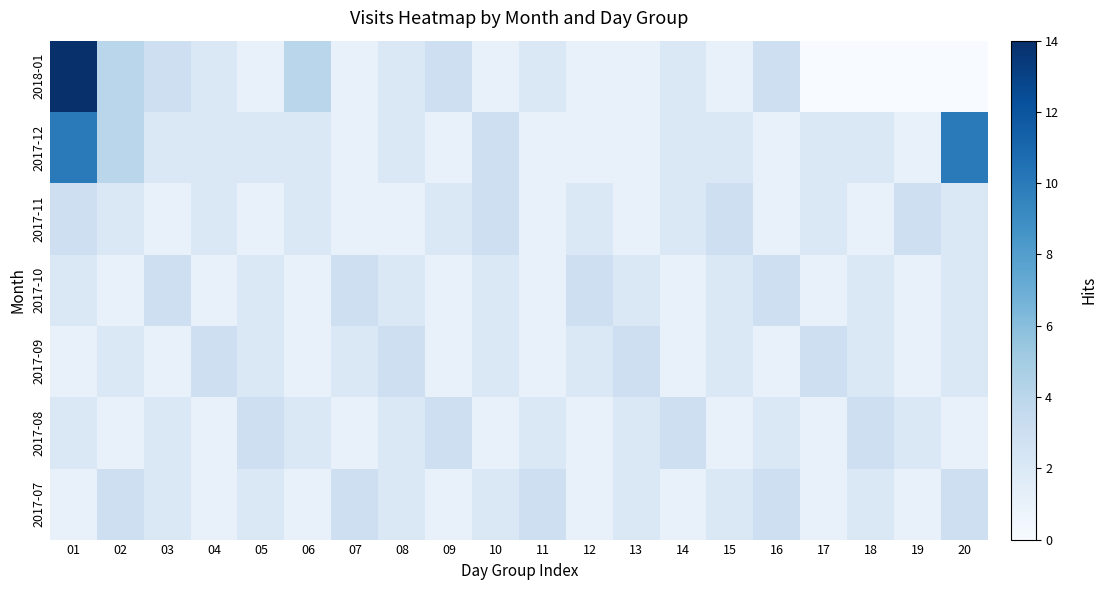

Rank the series at 01 from lowest to highest value.

2017-09, 2017-07, 2017-10, 2017-08, 2017-11, 2017-12, 2018-01